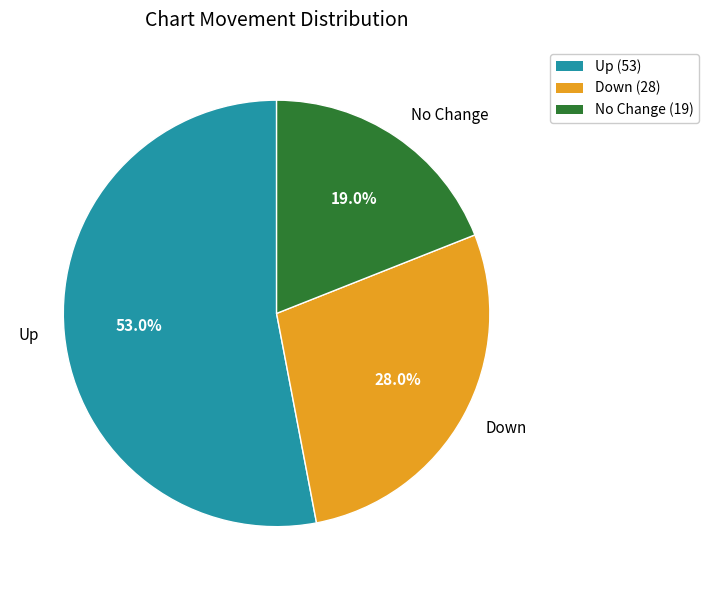

To the nearest percent, what is the average slice percentage?

33%